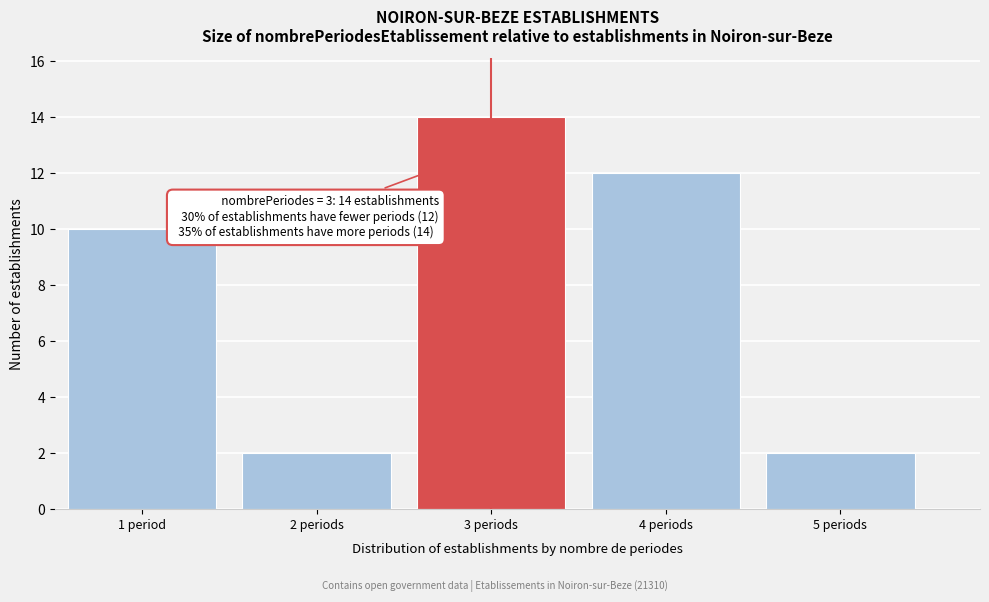

Reading left to right, what are all the values shown in this chart?

10	2	14	12	2